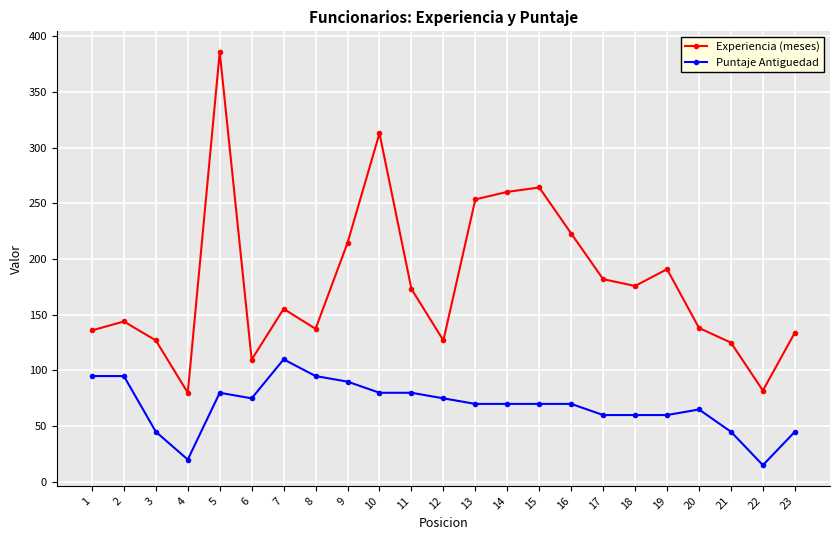

Rank the series by their maximum value, from lowest to highest.

Puntaje Antiguedad, Experiencia (meses)